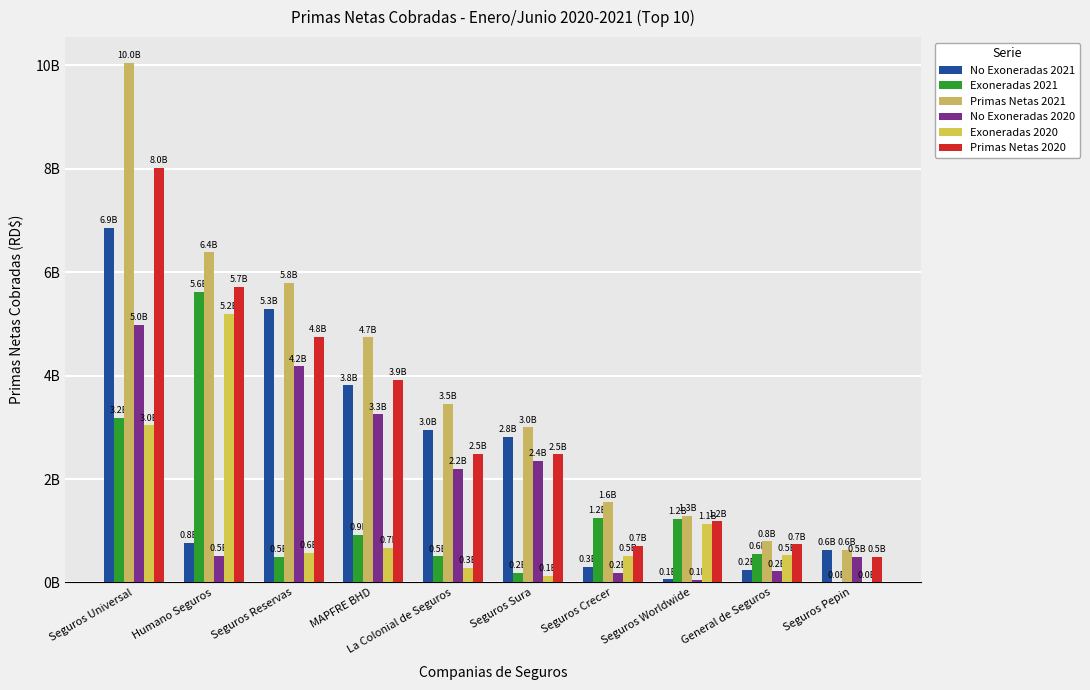

Is the value of Exoneradas 2021 at Seguros Sura greater than the value of Primas Netas 2020 at MAPFRE BHD?

No